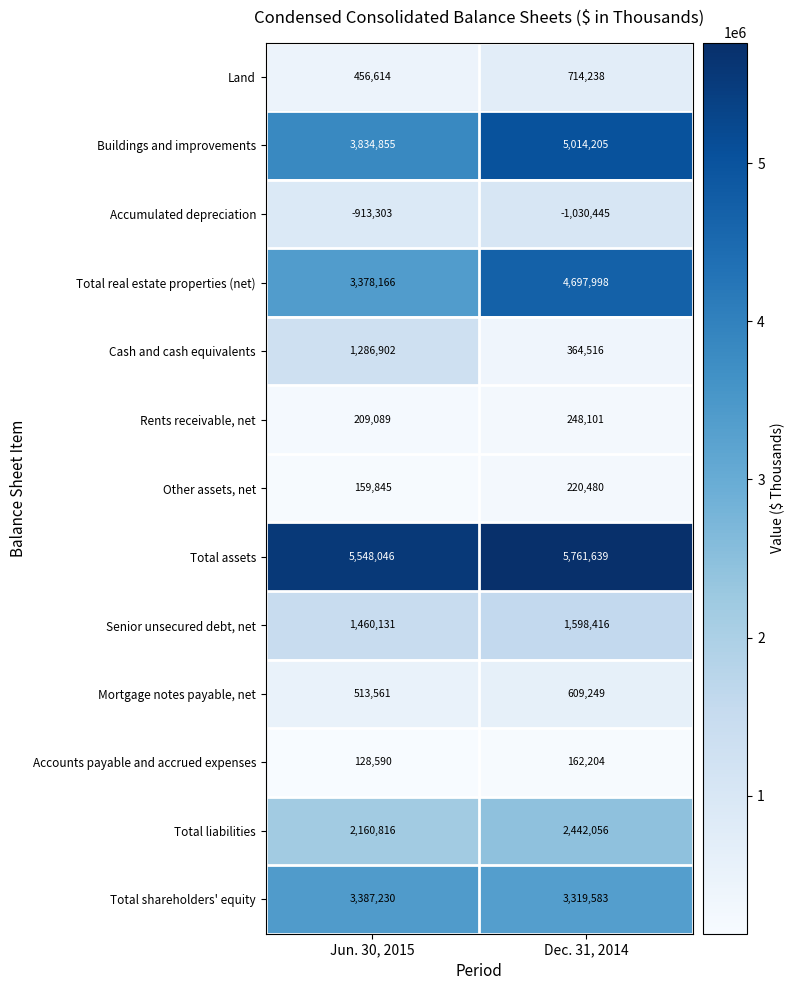

Reading right to left, extract all data points from this chart.

Land: Dec. 31, 2014=714238	Jun. 30, 2015=456614
Buildings and improvements: Dec. 31, 2014=5014205	Jun. 30, 2015=3834855
Accumulated depreciation: Dec. 31, 2014=-1030445	Jun. 30, 2015=-913303
Total real estate properties (net): Dec. 31, 2014=4697998	Jun. 30, 2015=3378166
Cash and cash equivalents: Dec. 31, 2014=364516	Jun. 30, 2015=1286902
Rents receivable, net: Dec. 31, 2014=248101	Jun. 30, 2015=209089
Other assets, net: Dec. 31, 2014=220480	Jun. 30, 2015=159845
Total assets: Dec. 31, 2014=5761639	Jun. 30, 2015=5548046
Senior unsecured debt, net: Dec. 31, 2014=1598416	Jun. 30, 2015=1460131
Mortgage notes payable, net: Dec. 31, 2014=609249	Jun. 30, 2015=513561
Accounts payable and accrued expenses: Dec. 31, 2014=162204	Jun. 30, 2015=128590
Total liabilities: Dec. 31, 2014=2442056	Jun. 30, 2015=2160816
Total shareholders' equity: Dec. 31, 2014=3319583	Jun. 30, 2015=3387230